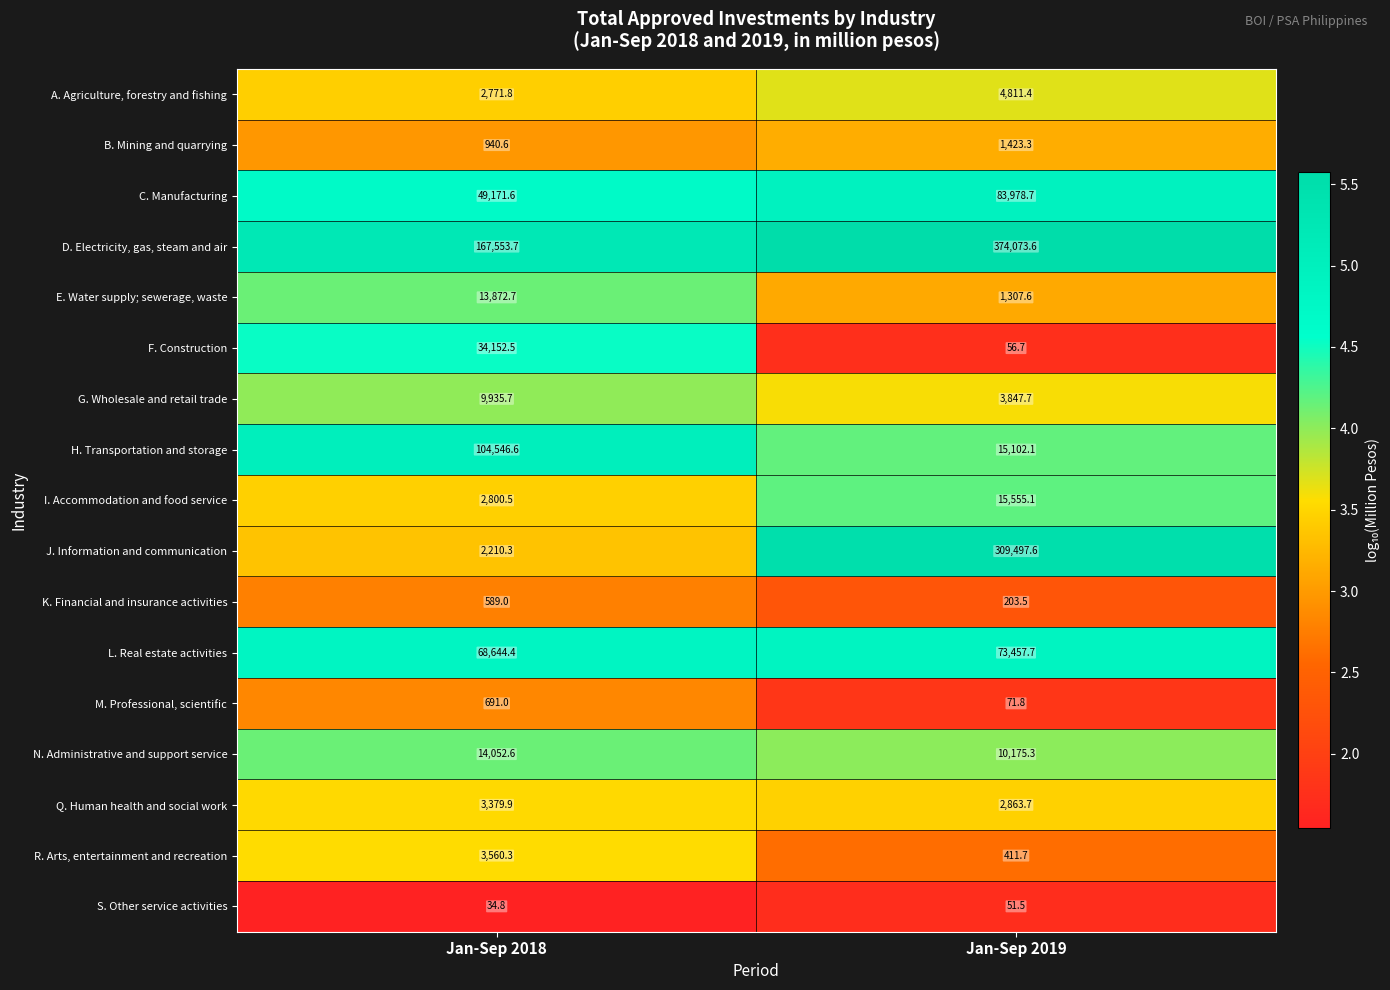

Which series has the largest total across all categories?

D. Electricity, gas, steam and air